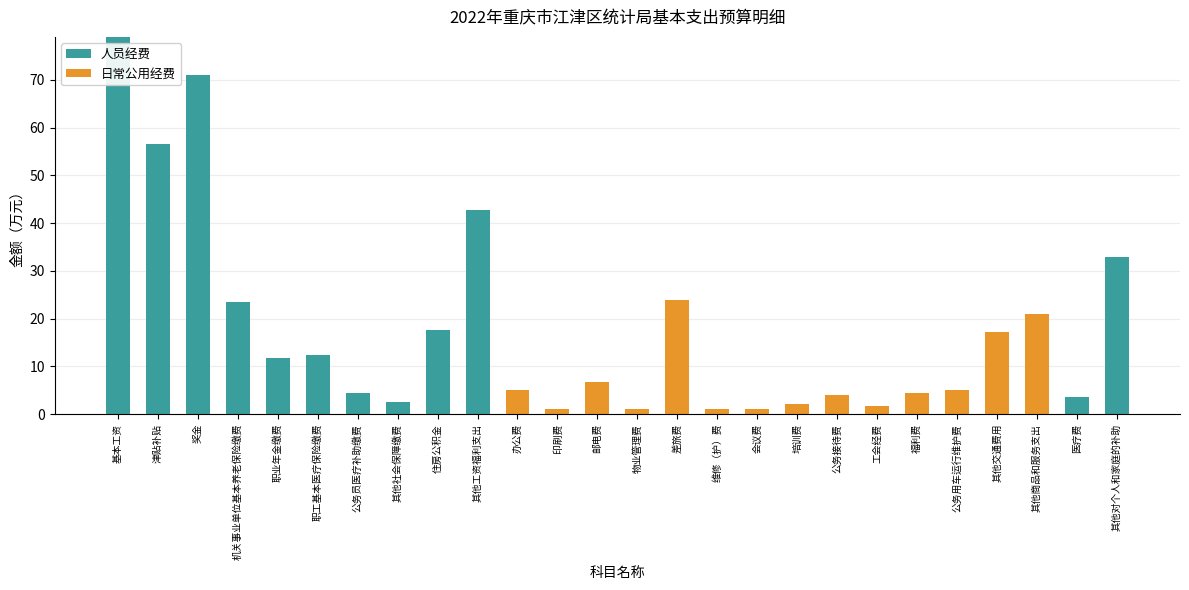

At which label is 人员经费 closest to 39?

其他工资福利支出